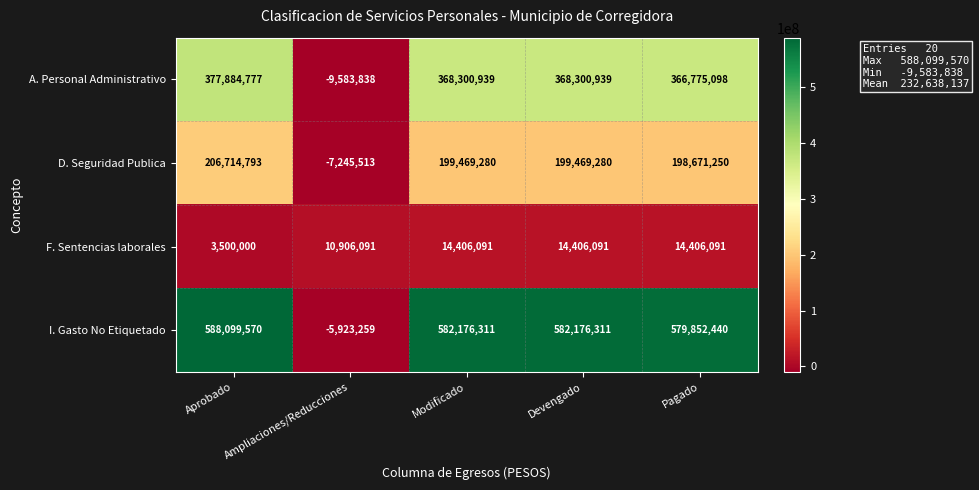

Which series has the widest spread of values?

I. Gasto No Etiquetado